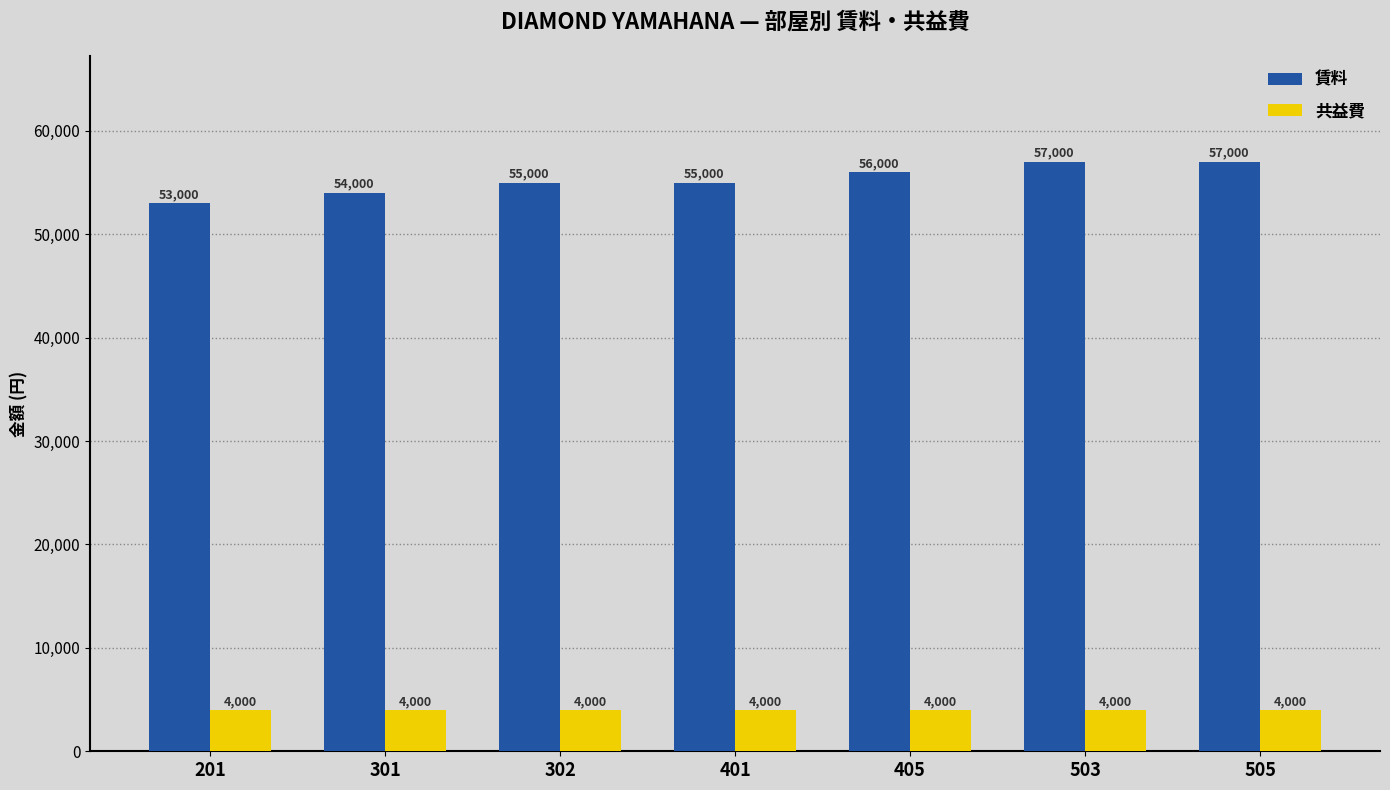

What are all the series names shown in the legend?

賃料, 共益費